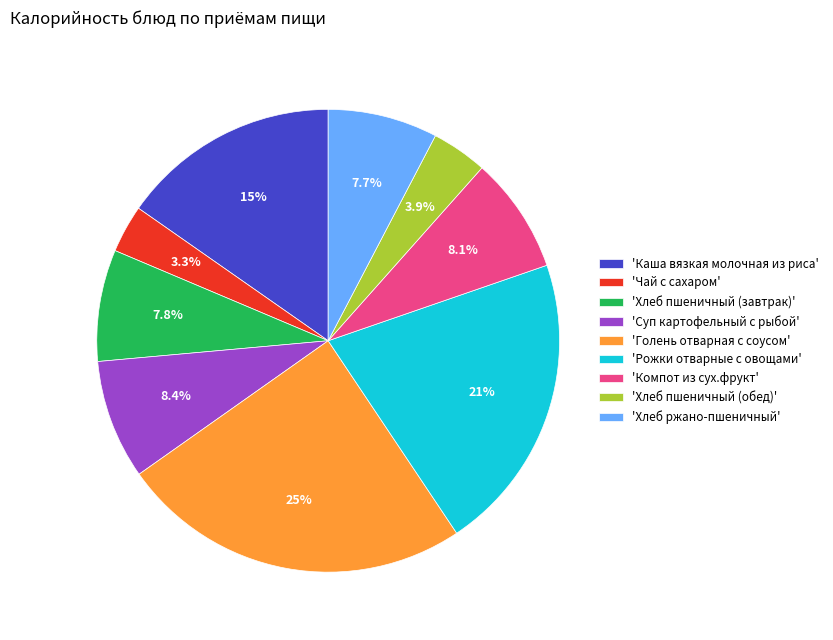

Which slice is the smallest?

'Чай с сахаром'